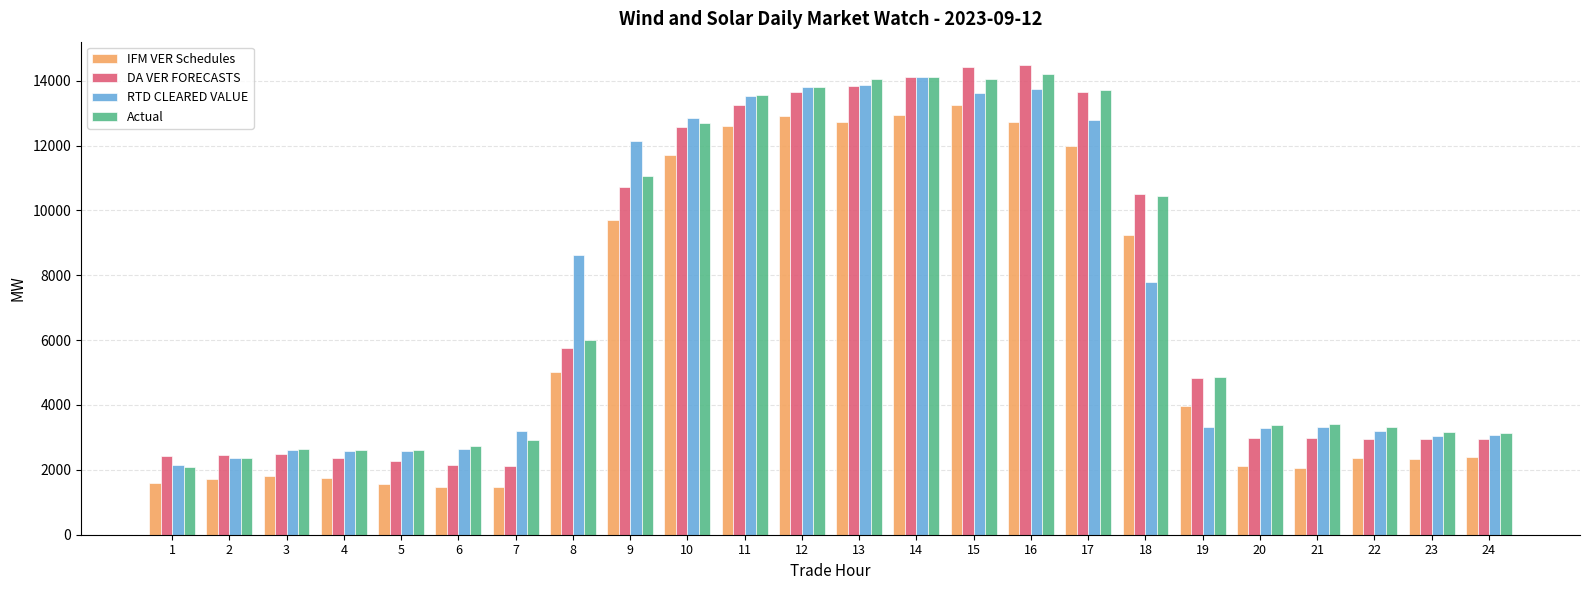

What is the maximum value for Actual?

14190.9